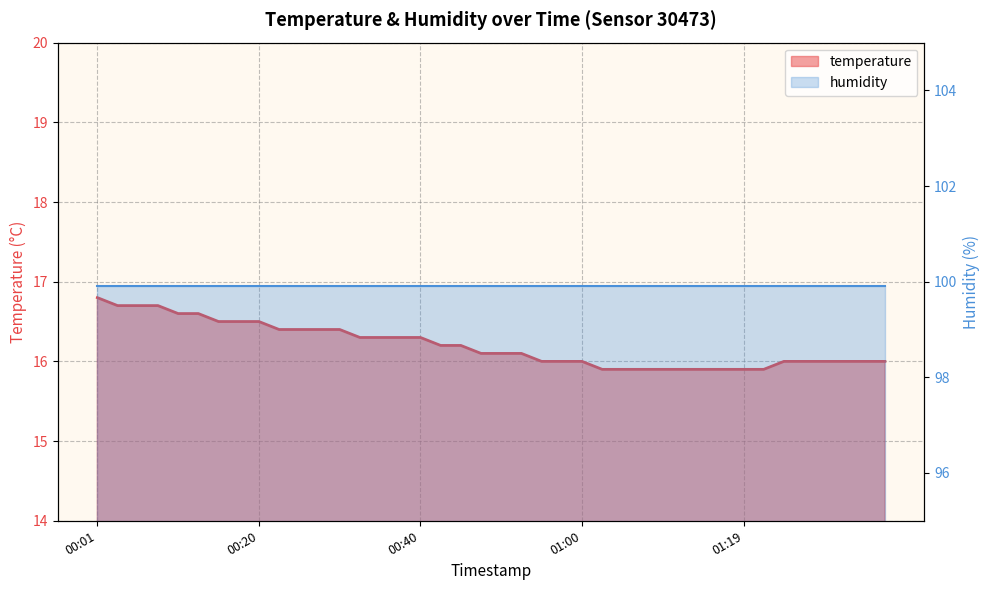

Is it true that temperature equals 22.7 at 31?

False